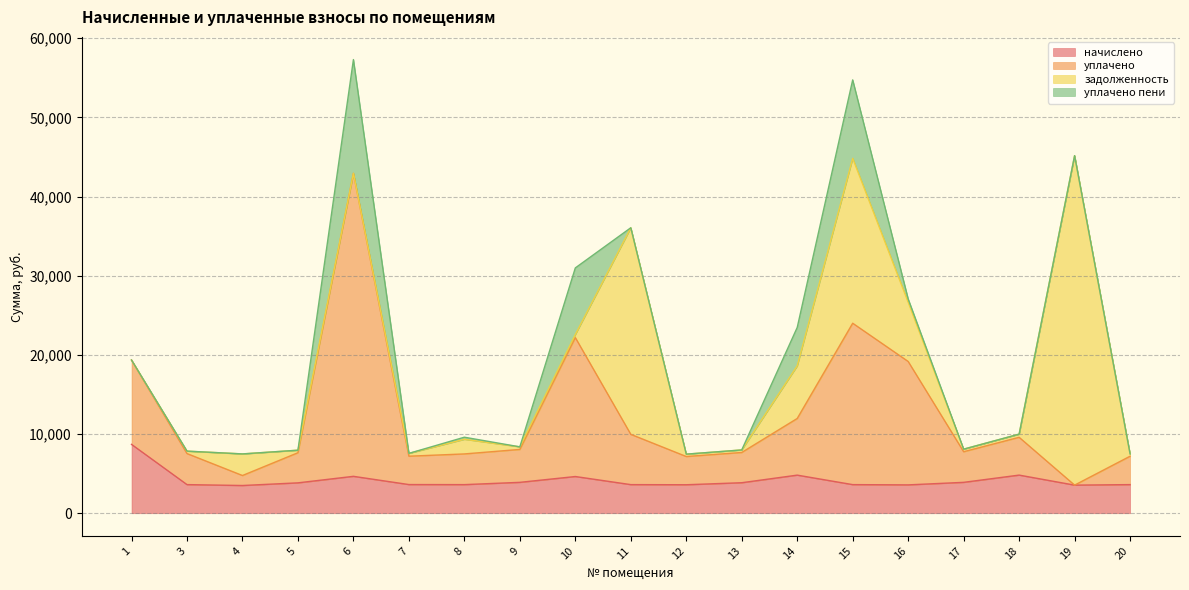

The value of начислено at 17 is 3900.1. True or false?

True